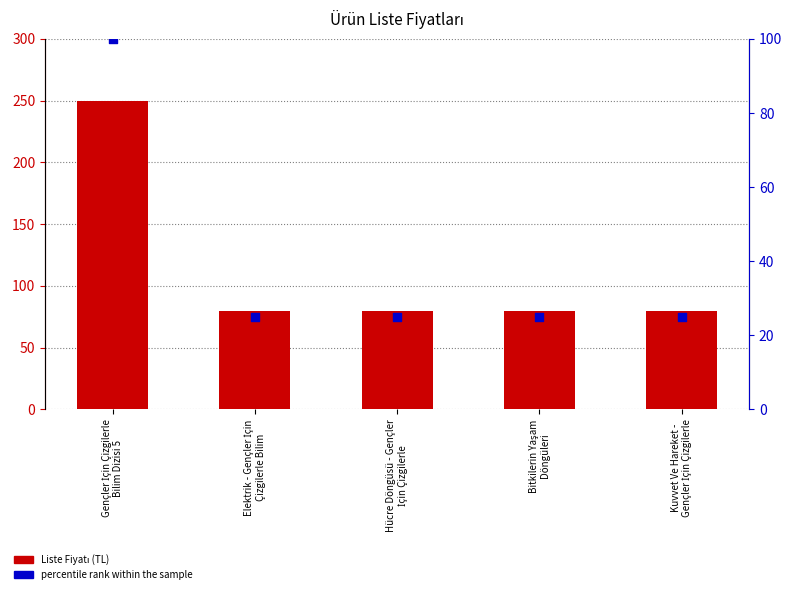

What is the total value across all series at Bitkilerin Yaşam
Döngüleri?

105